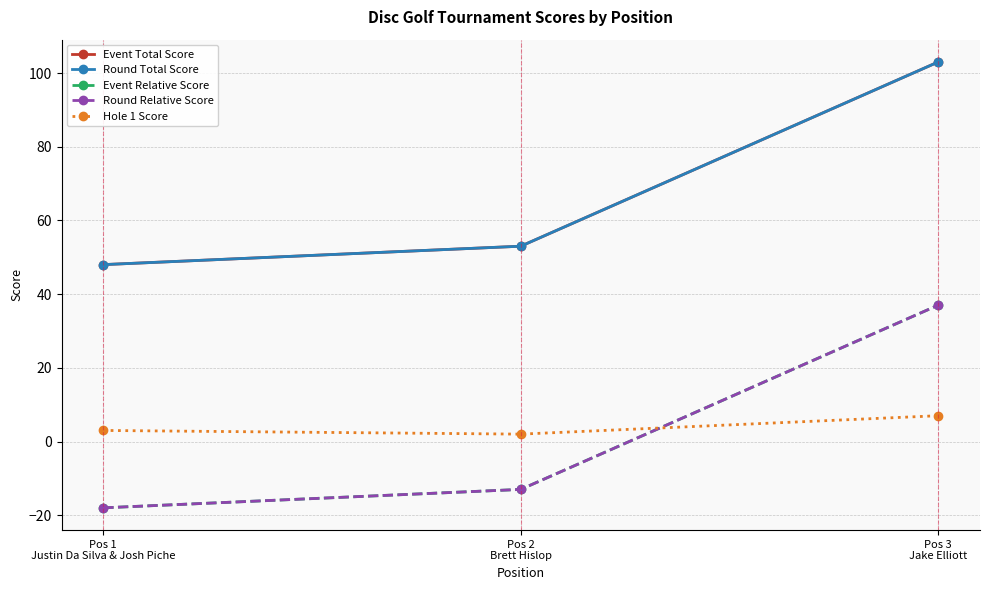

Is this an area chart (filled region under the line)?

No